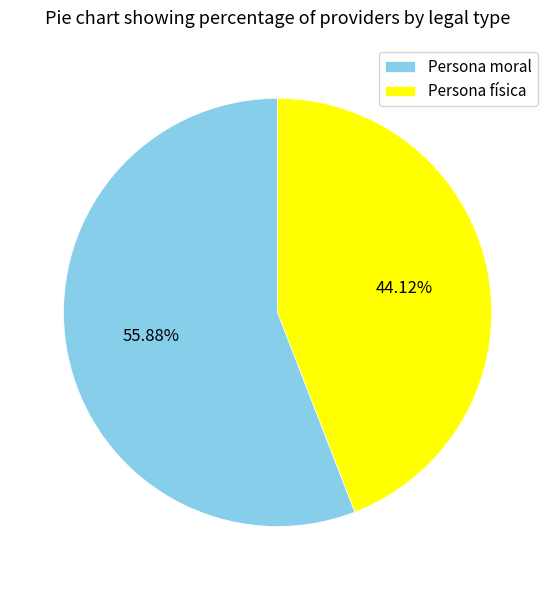

Between Persona física and Persona moral, which is larger?

Persona moral